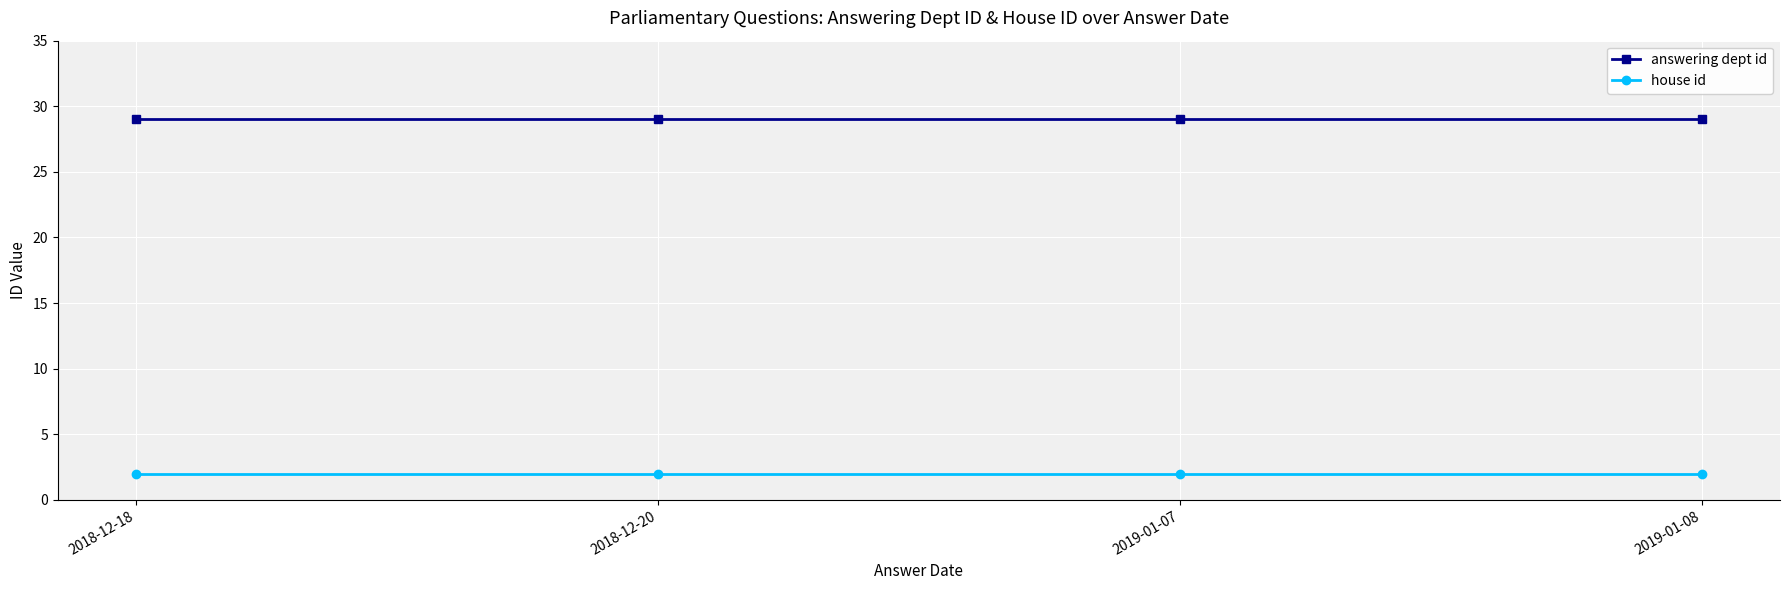

What position from the left is 2018-12-20?

2